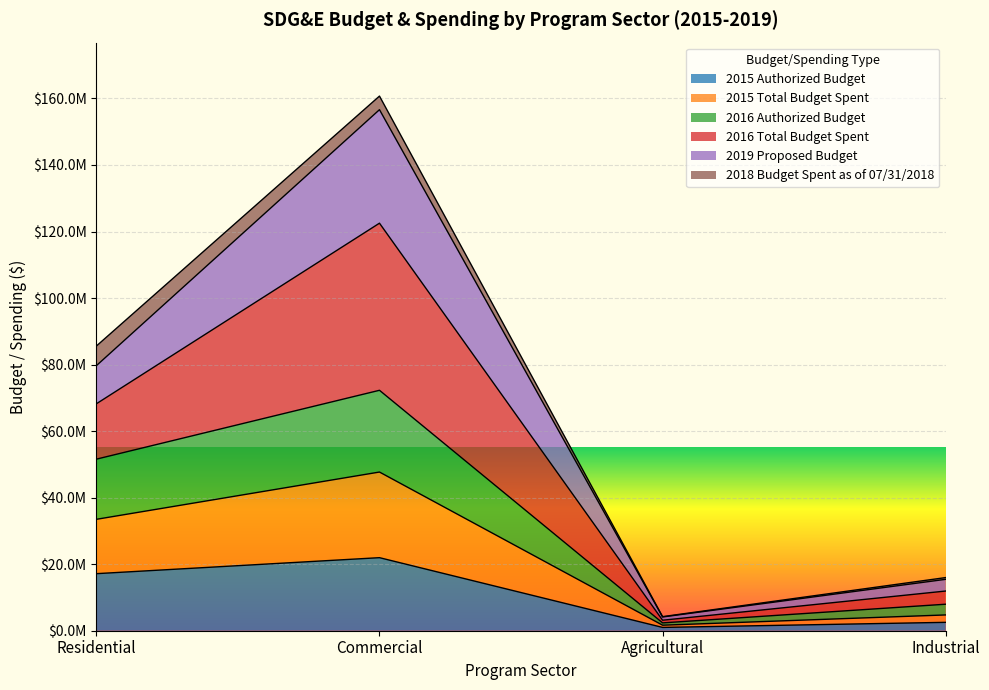

What is the difference between the second highest and minimum values in the 2015 Authorized Budget series?

16155968.0